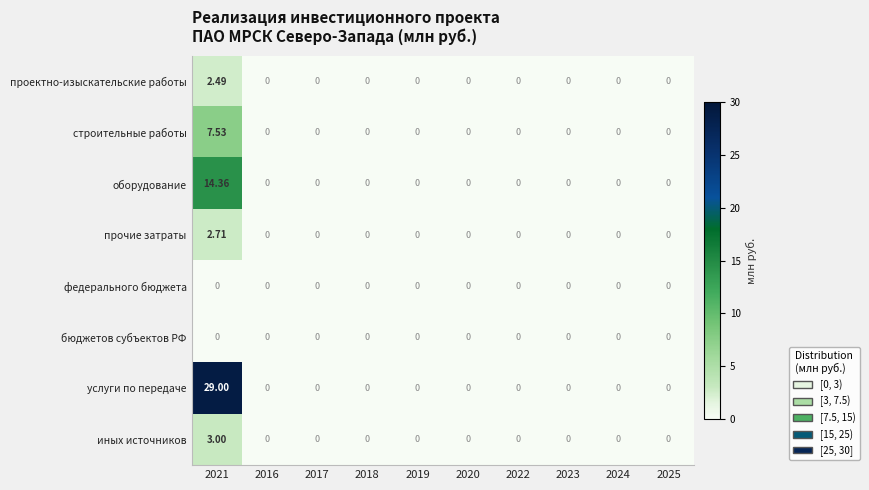

Which series changed the most between 2021 and 2016?

услуги по передаче